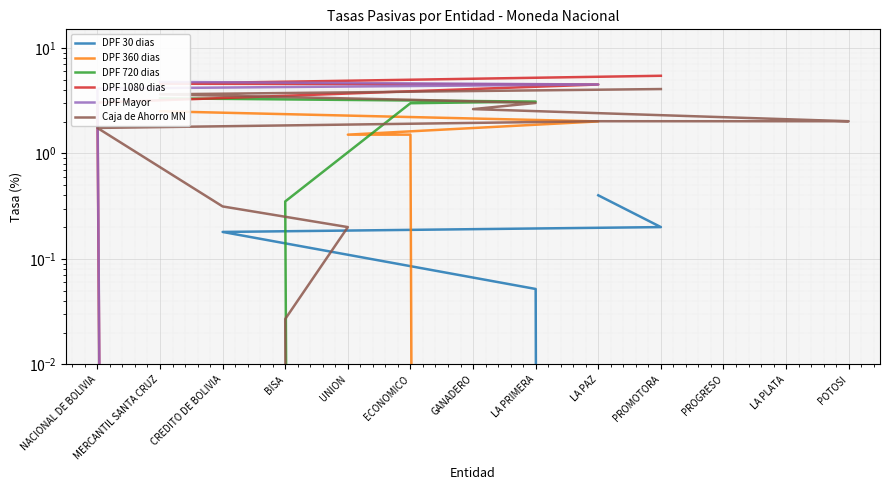

True or false: DPF 30 dias and DPF 360 dias intersect in this chart.

False